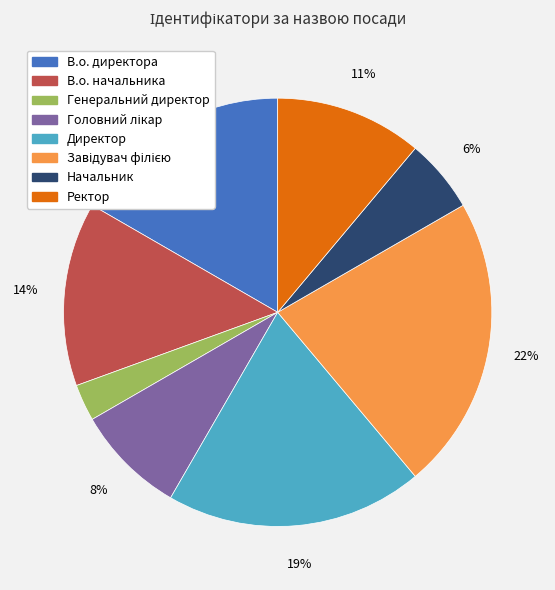

Does Директор represent more than half of the total?

No